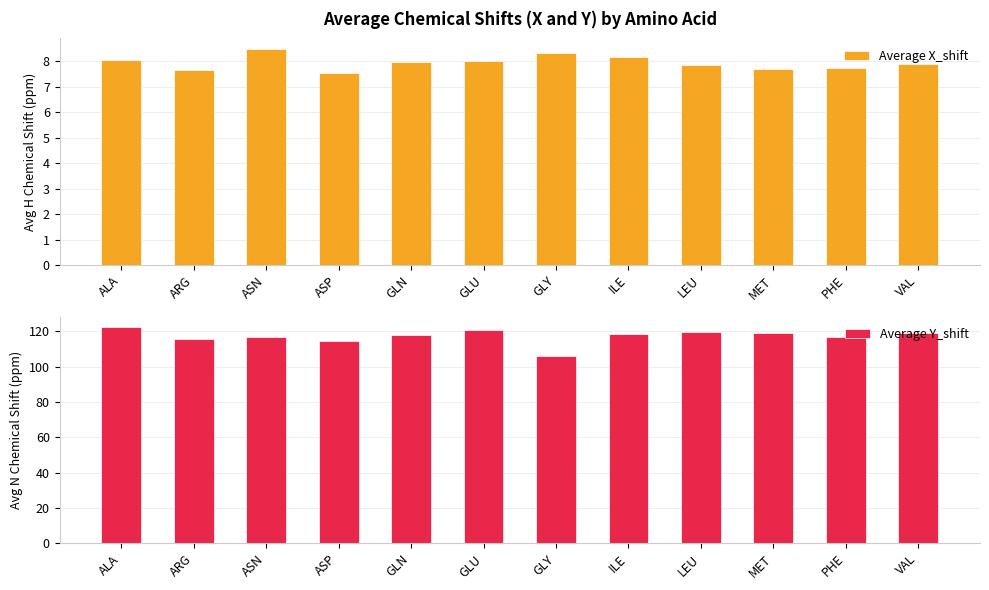

Which series changed the most between ASP and ILE?

Average Y_shift